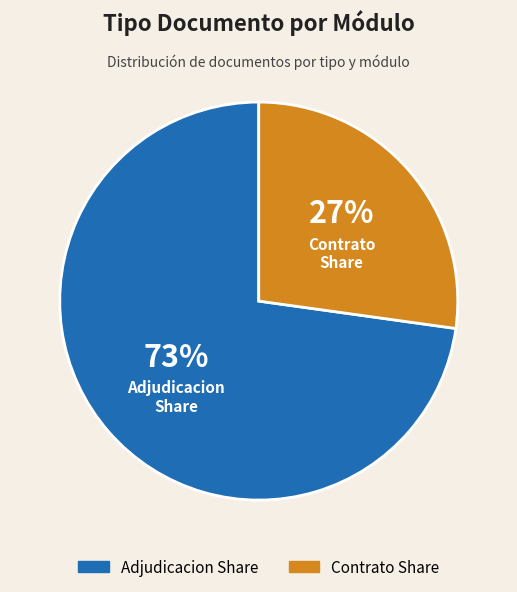

Approximately how many times larger is the value at Adjudicacion Share compared to Contrato Share?

2.7